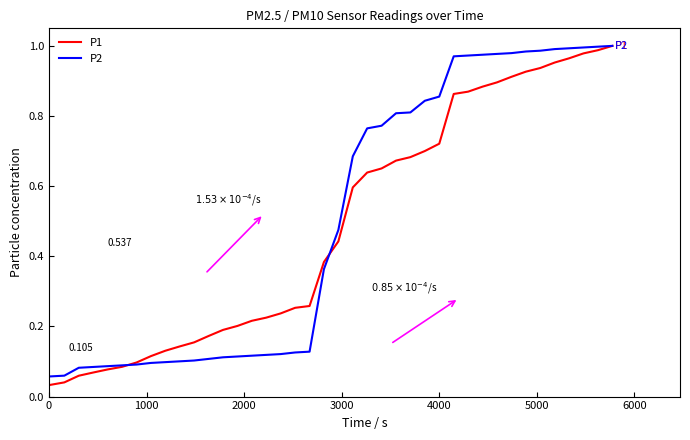

What is the difference between the second highest and second lowest values in the P2 series?

0.9